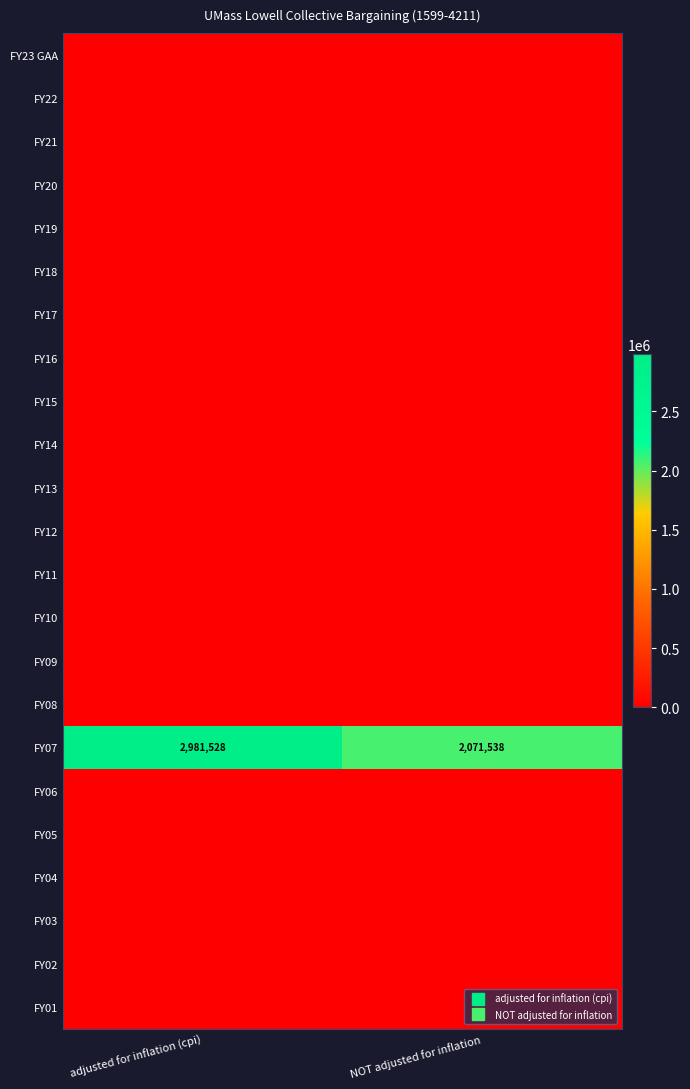

Is it true that FY22 equals 0 at adjusted for inflation (cpi)?

True